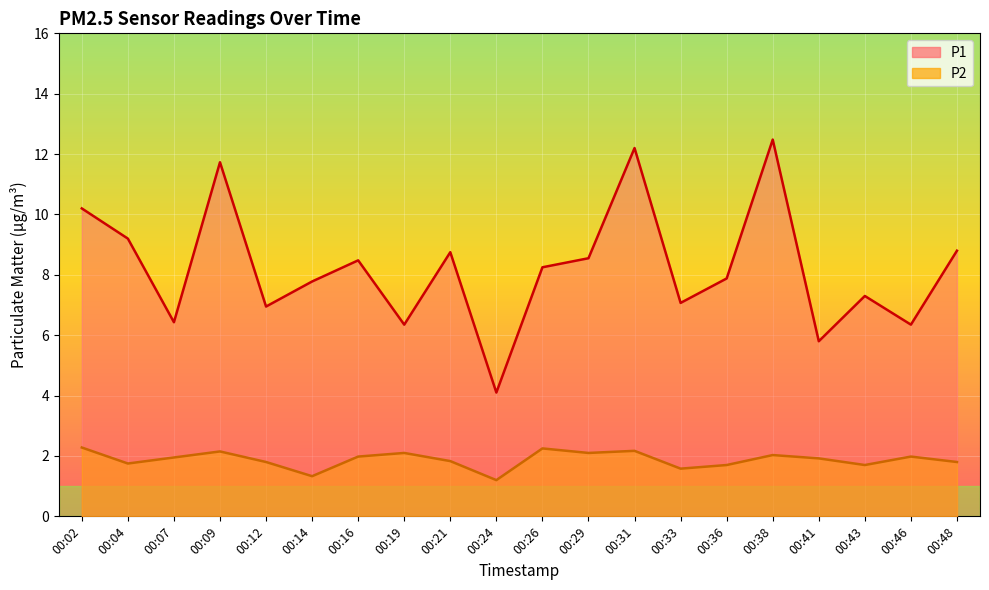

Is it true that P1 equals 9.4 at 00:07?

False